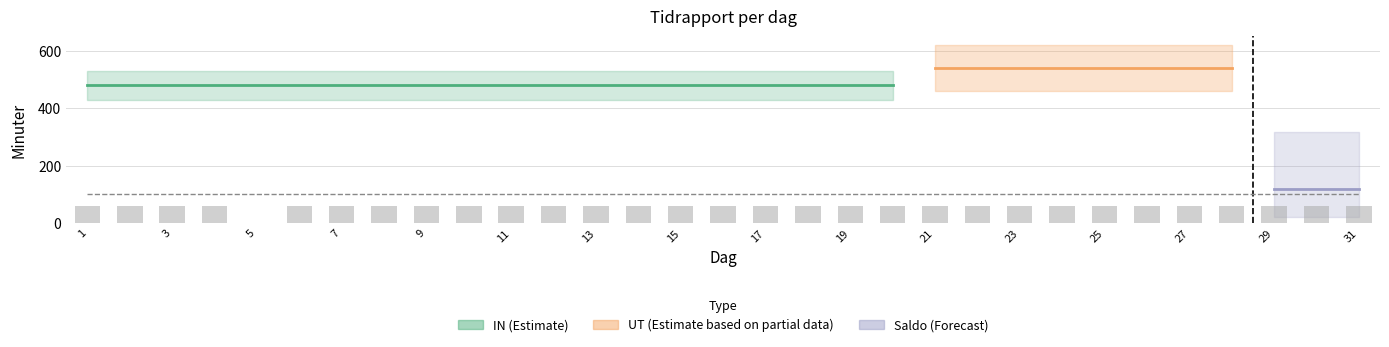

What is the greatest value displayed?

59